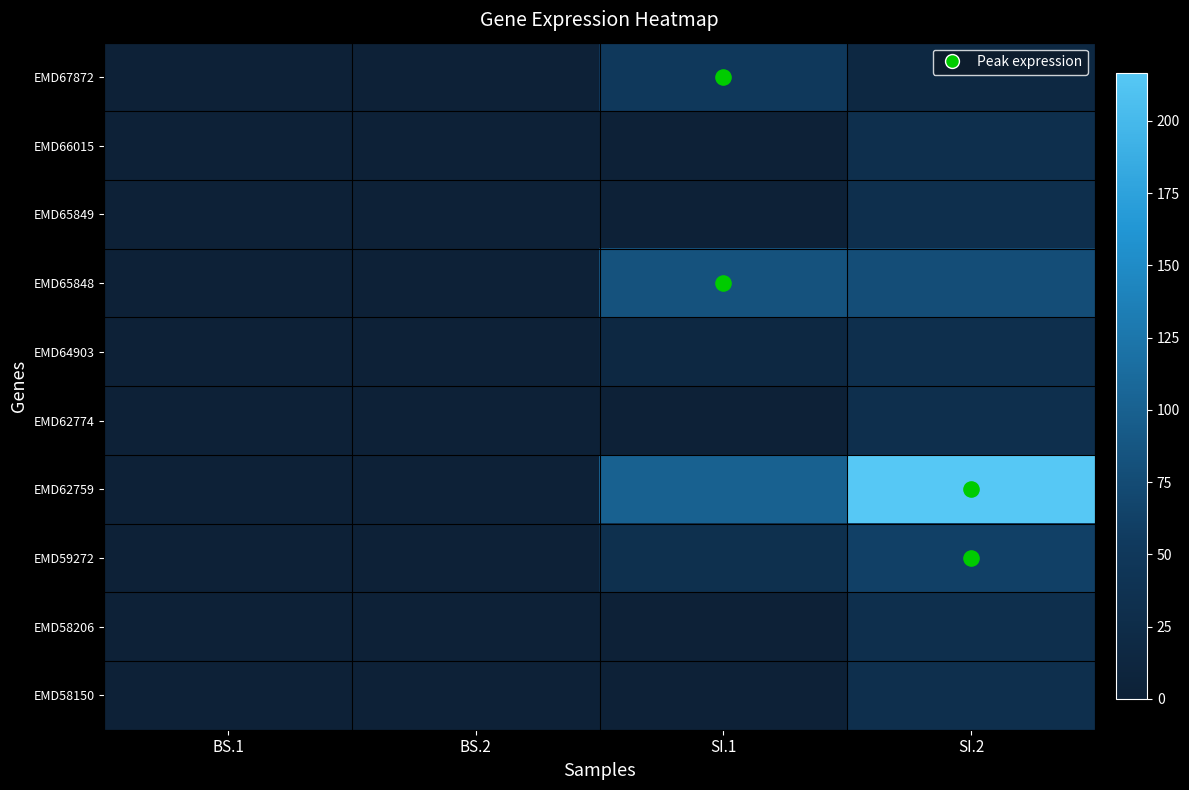

Reading right to left, list all the values displayed in this chart.

EMD67872: SI.2=15.5	SI.1=50.1	BS.2=0.0	BS.1=0.0
EMD66015: SI.2=30.9	SI.1=0.0	BS.2=0.0	BS.1=0.0
EMD65849: SI.2=30.9	SI.1=0.0	BS.2=0.0	BS.1=0.0
EMD65848: SI.2=77.3	SI.1=83.5	BS.2=0.0	BS.1=0.0
EMD64903: SI.2=30.9	SI.1=16.7	BS.2=0.0	BS.1=0.0
EMD62774: SI.2=30.9	SI.1=0.0	BS.2=0.0	BS.1=0.0
EMD62759: SI.2=216.4	SI.1=100.2	BS.2=0.4	BS.1=0.5
EMD59272: SI.2=61.8	SI.1=33.4	BS.2=0.3	BS.1=0.0
EMD58206: SI.2=30.9	SI.1=0.0	BS.2=0.0	BS.1=0.0
EMD58150: SI.2=30.9	SI.1=0.0	BS.2=0.0	BS.1=0.0